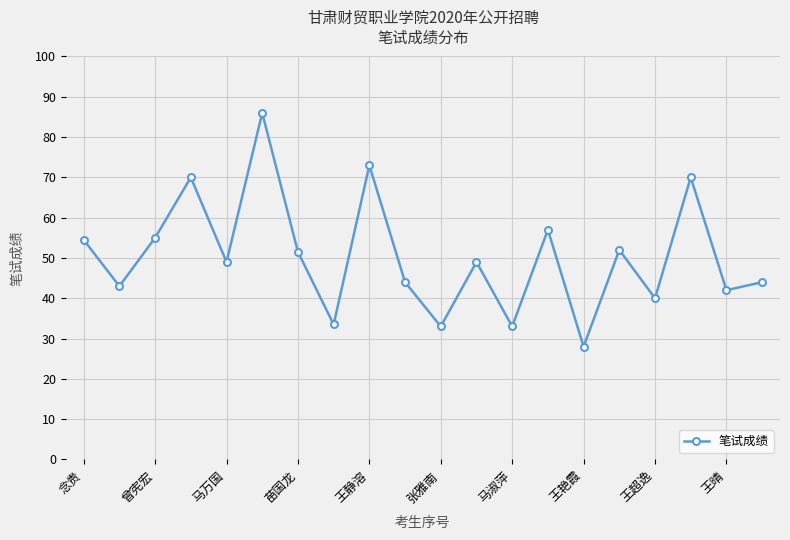

Reading left to right, extract all data points from this chart.

54.5	43.0	55.0	70.0	49.0	86.0	51.5	33.5	73.0	44.0	33.0	49.0	33.0	57.0	28.0	52.0	40.0	70.0	42.0	44.0